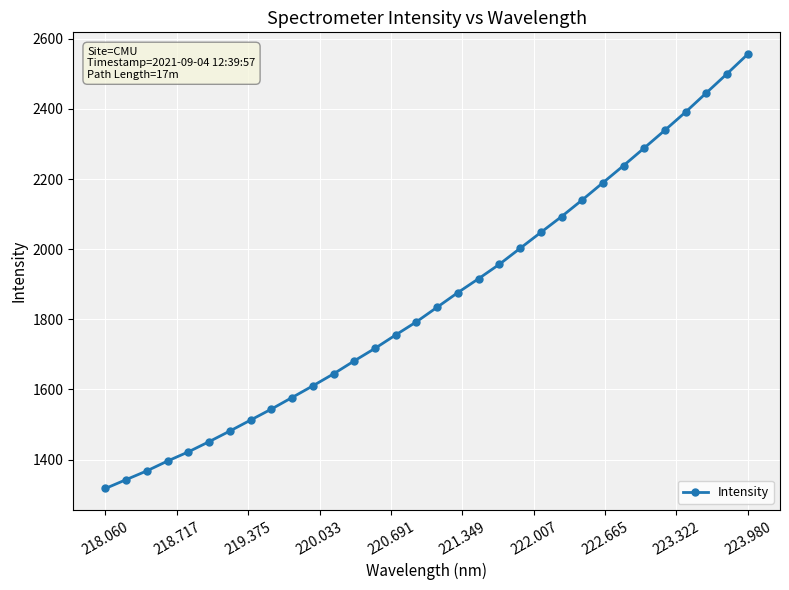

What is the minimum value shown in the chart?

1317.4